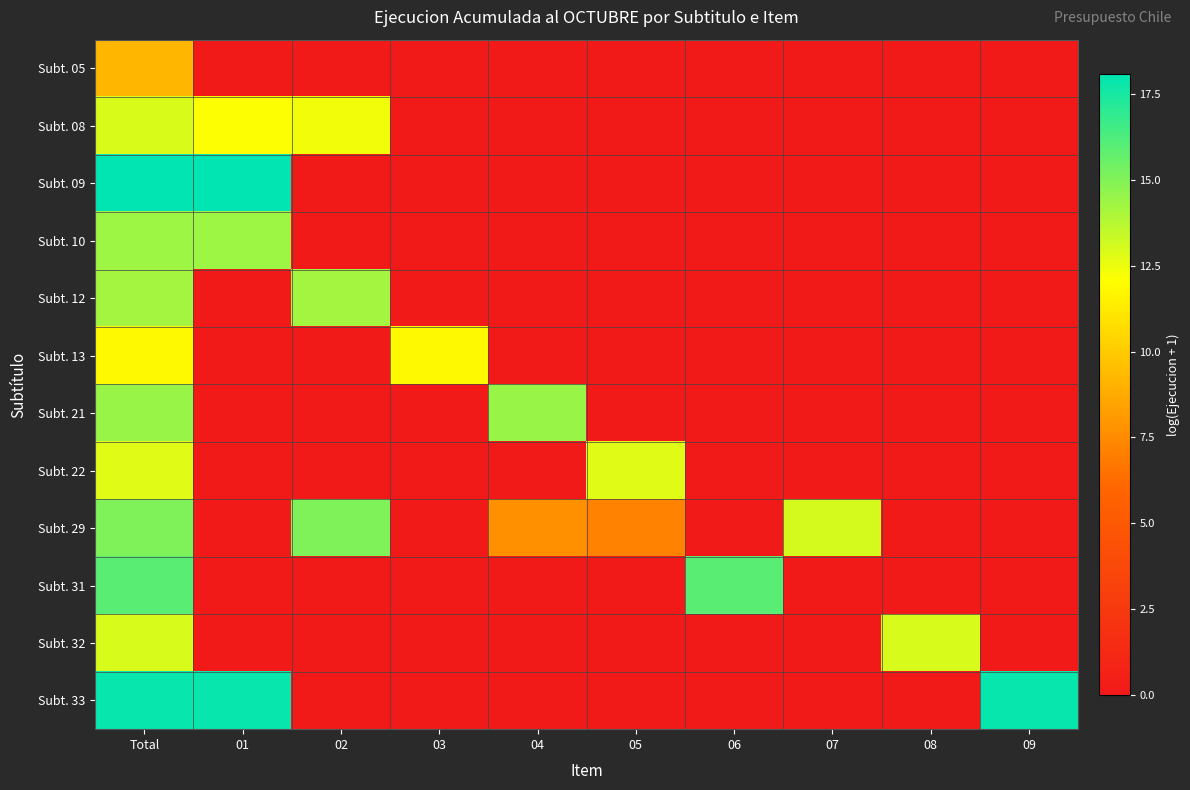

Rank the series by their maximum value, from lowest to highest.

Subt. 05, Subt. 13, Subt. 22, Subt. 08, Subt. 32, Subt. 12, Subt. 10, Subt. 21, Subt. 29, Subt. 31, Subt. 33, Subt. 09